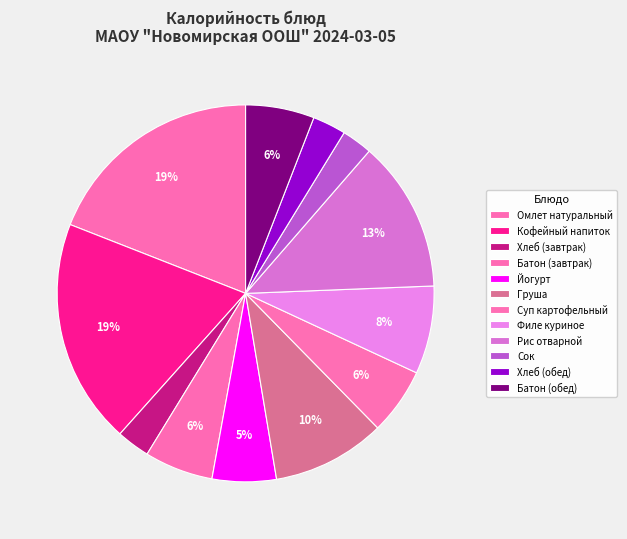

How many slices are in this pie chart?

12